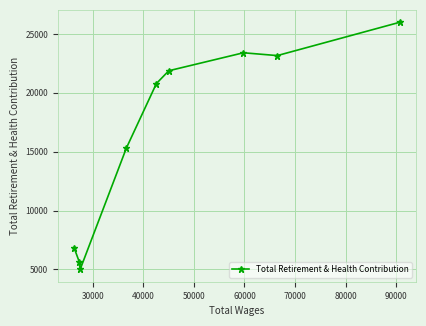

What is the sum of all values?

147993